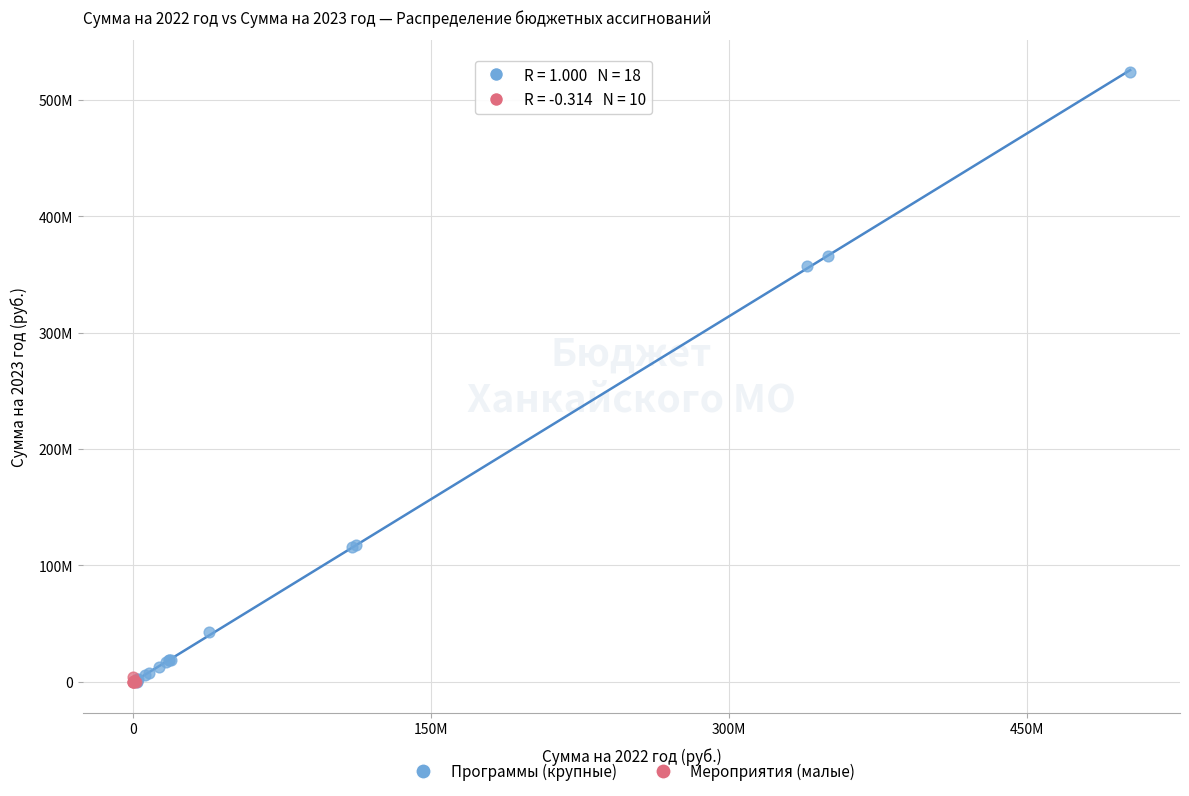

Which series contains the highest Y value?

Программы (крупные)